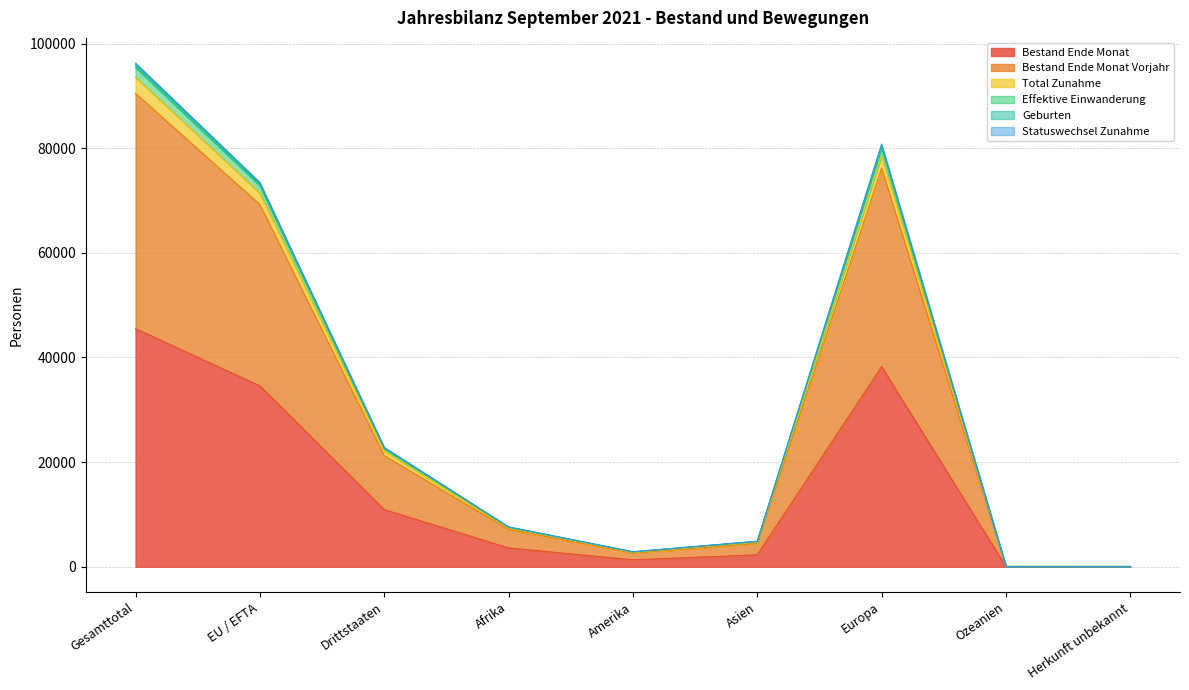

How many interior local valleys does the Total Zunahme series have?

1